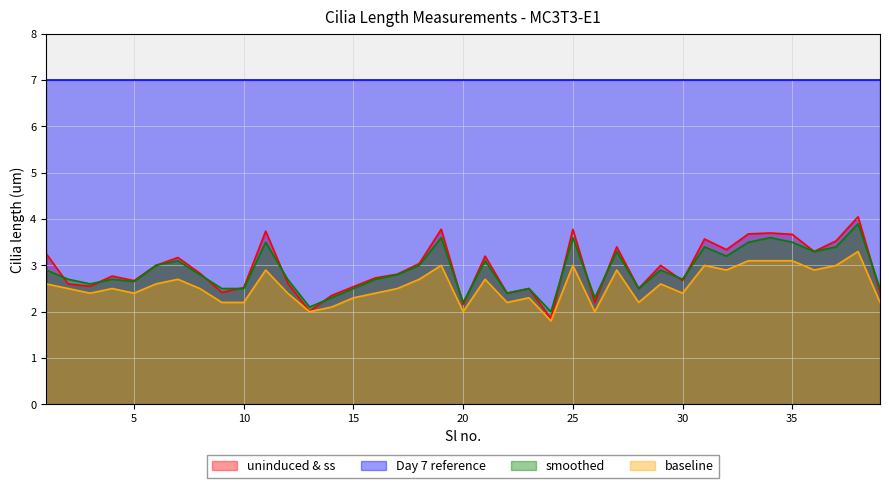

How many interior local peaks does the baseline series have?

11